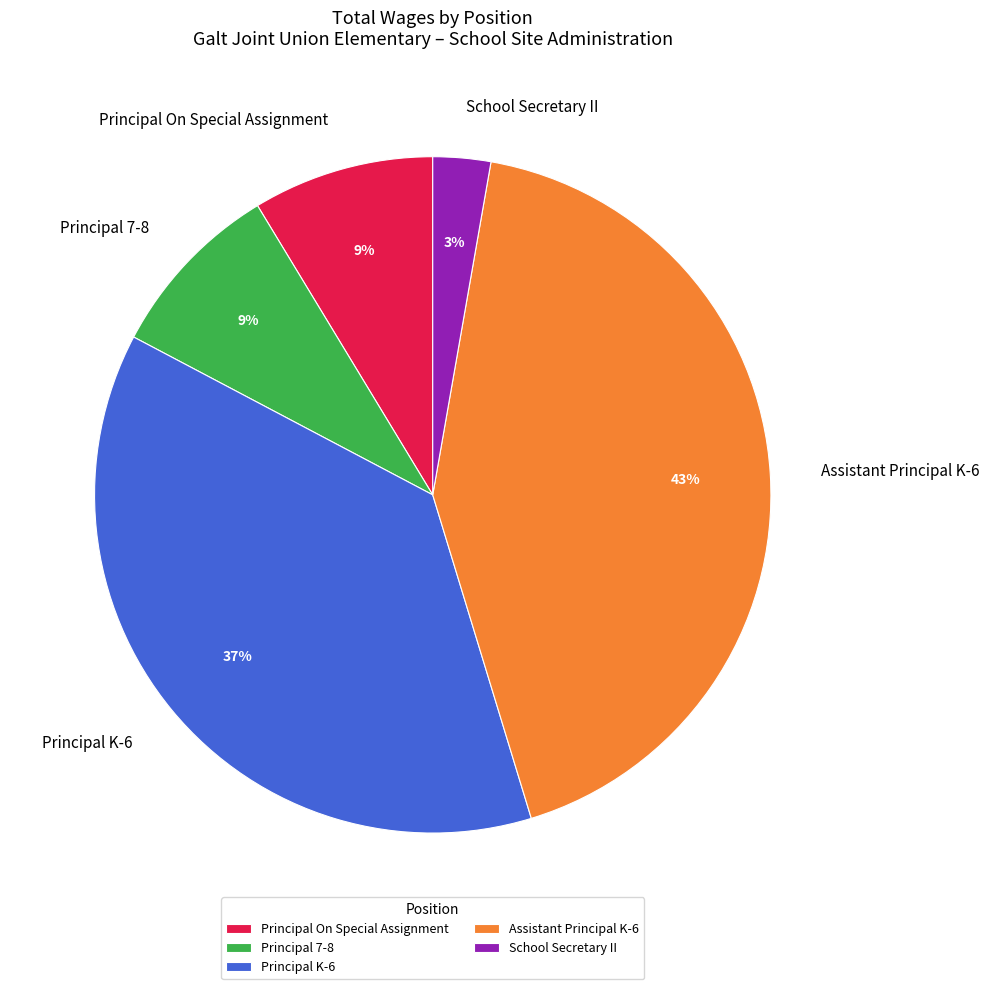

The Principal On Special Assignment slice represents 1% of the pie. True or false?

False